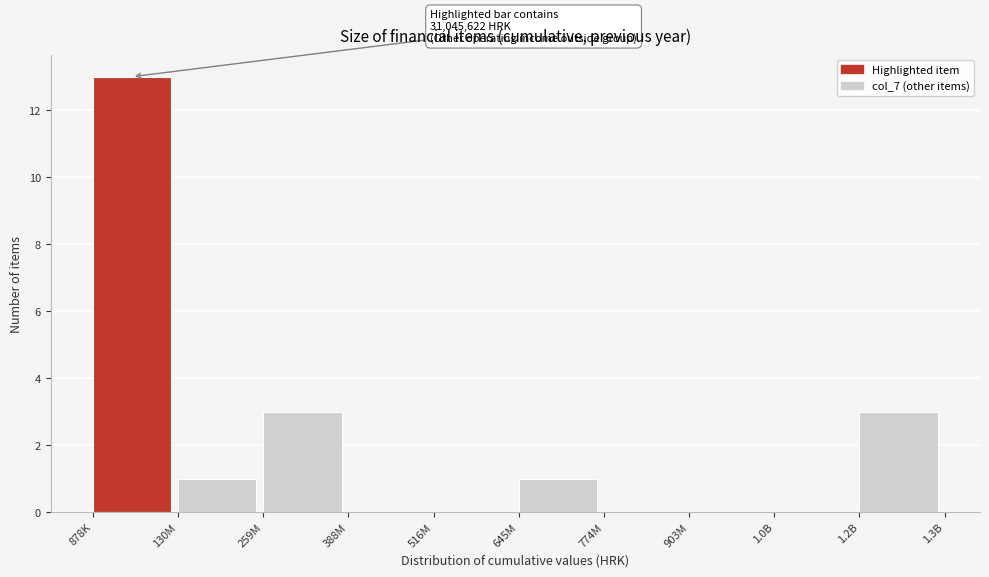

Reading right to left, transcribe all the data shown in this chart.

1.2B=3	1.0B=0	903M=0	774M=0	645M=1	516M=0	388M=0	259M=3	130M=1	878K=13